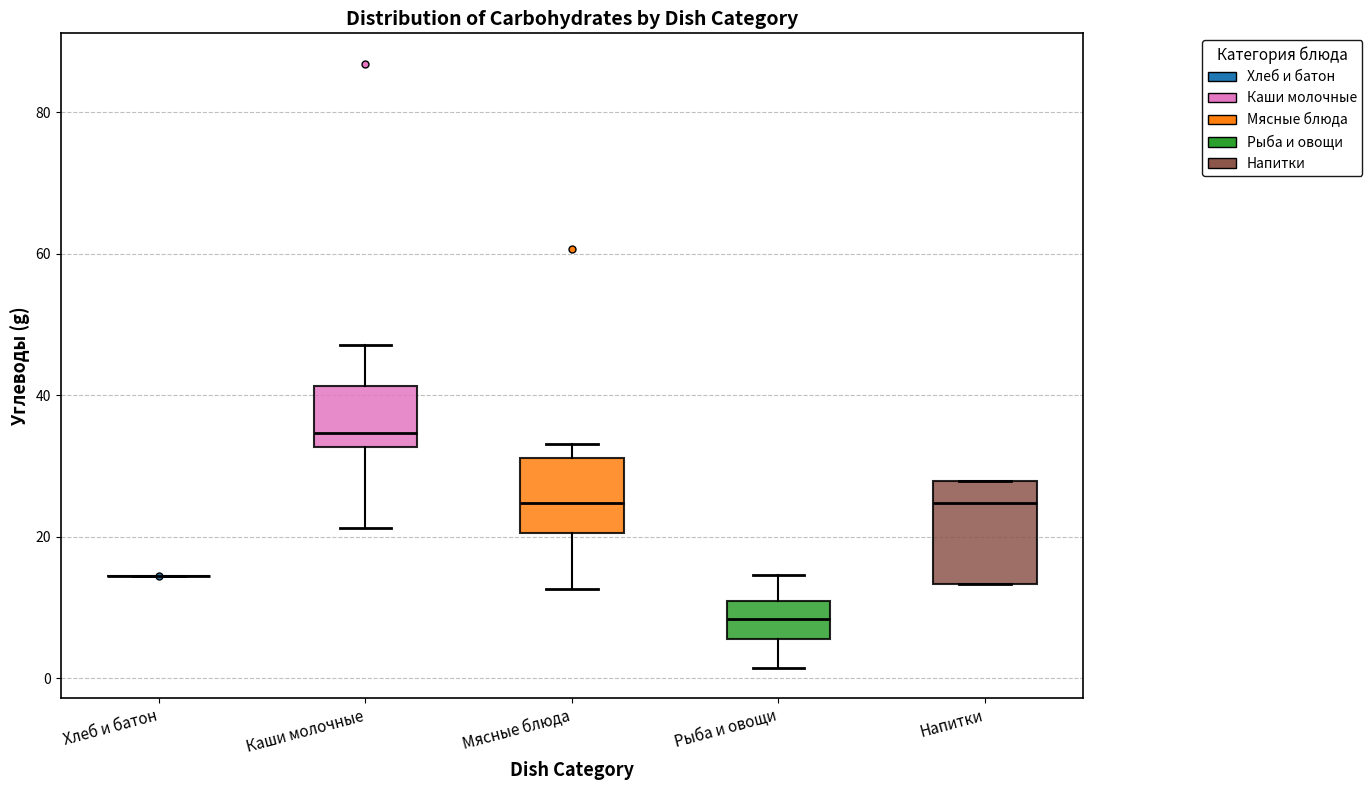

Reading left to right, read every box against the y-axis: the position of its median line, the range the box covers, and the ends of its whiskers. The values are not printed on the chart, so give them approximately, as read against the axis.

Хлеб и батон: box collapsed to a line at 14, whiskers 14 to 14
Каши молочные: median 34, box 32 to 42, whiskers 22 to 48
Мясные блюда: median 24, box 20 to 32, whiskers 12 to 34
Рыба и овощи: median 8, box 6 to 10, whiskers 2 to 14
Напитки: median 24, box 14 to 28, whiskers 14 to 28